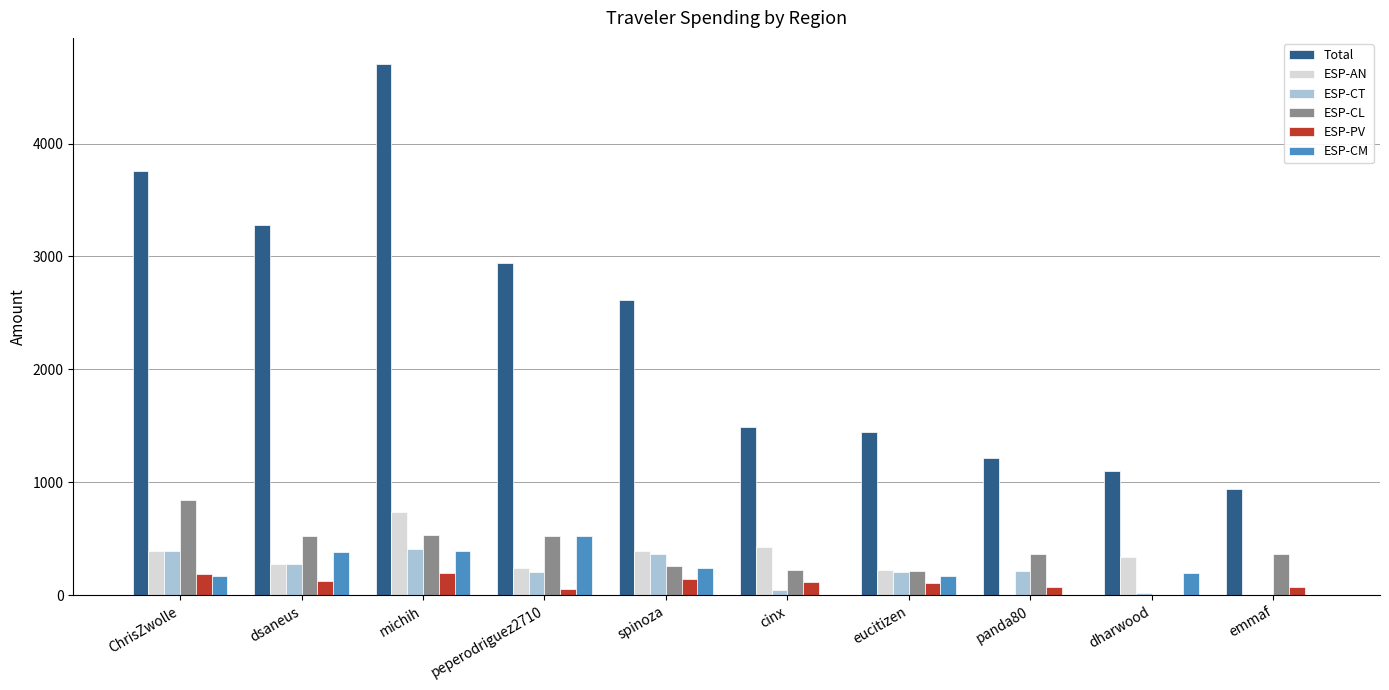

Are the bars horizontal?

No